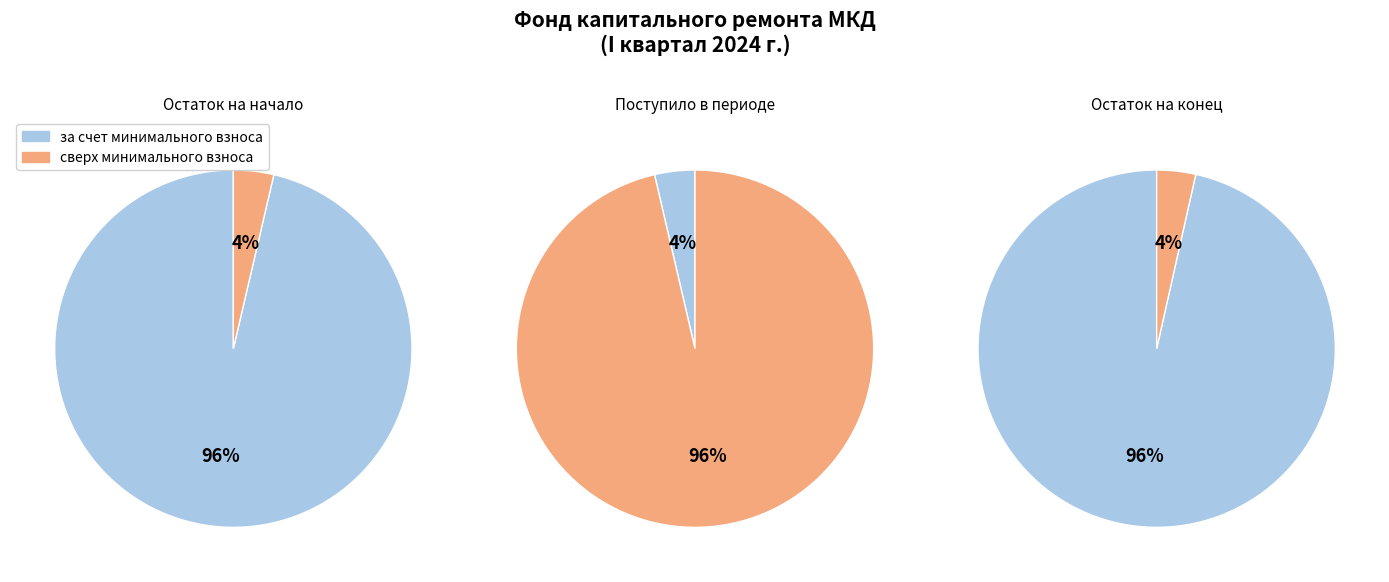

Combined, what portion of the pie is Остаток на конец and Остаток на начало?

98.2%